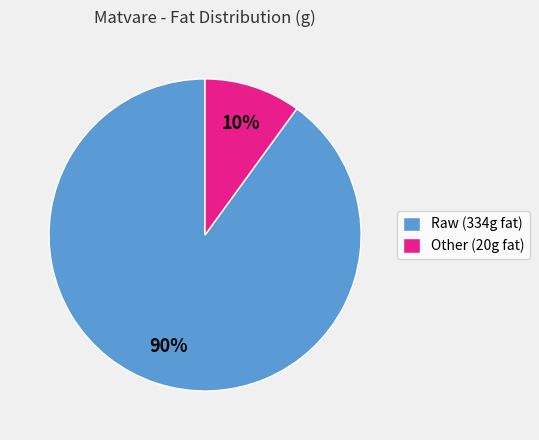

To the nearest percent, what percentage of the pie is Raw (334g fat)?

90%